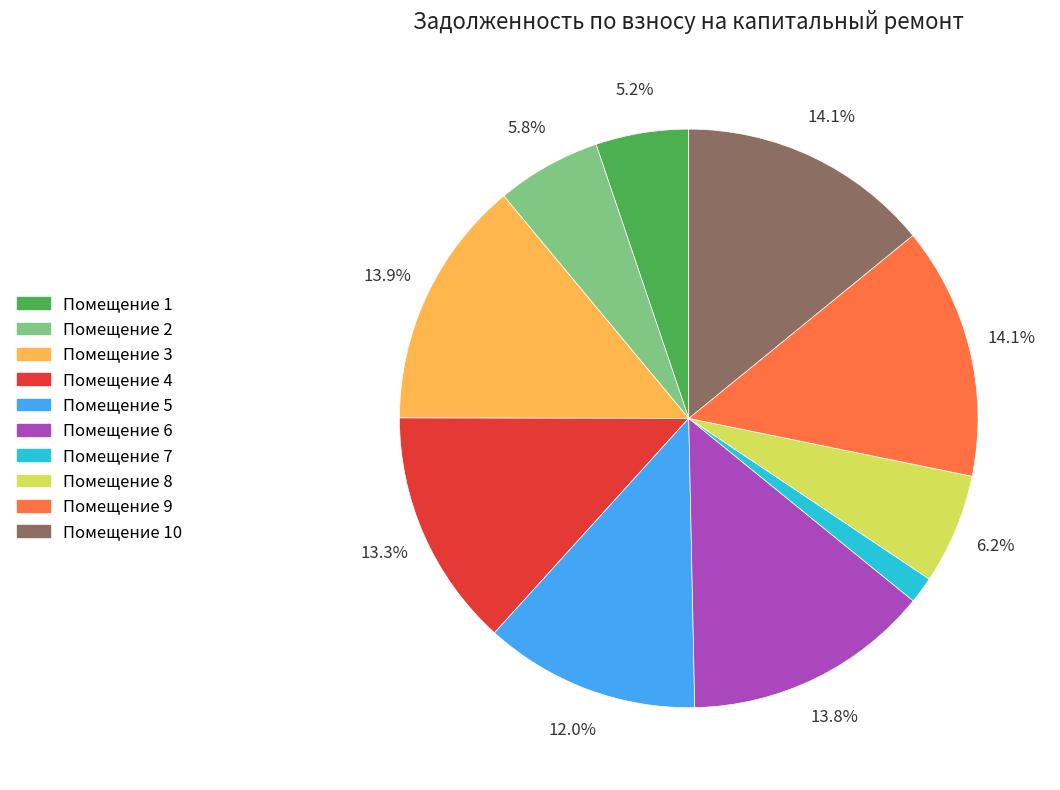

Does any single category account for the majority?

No